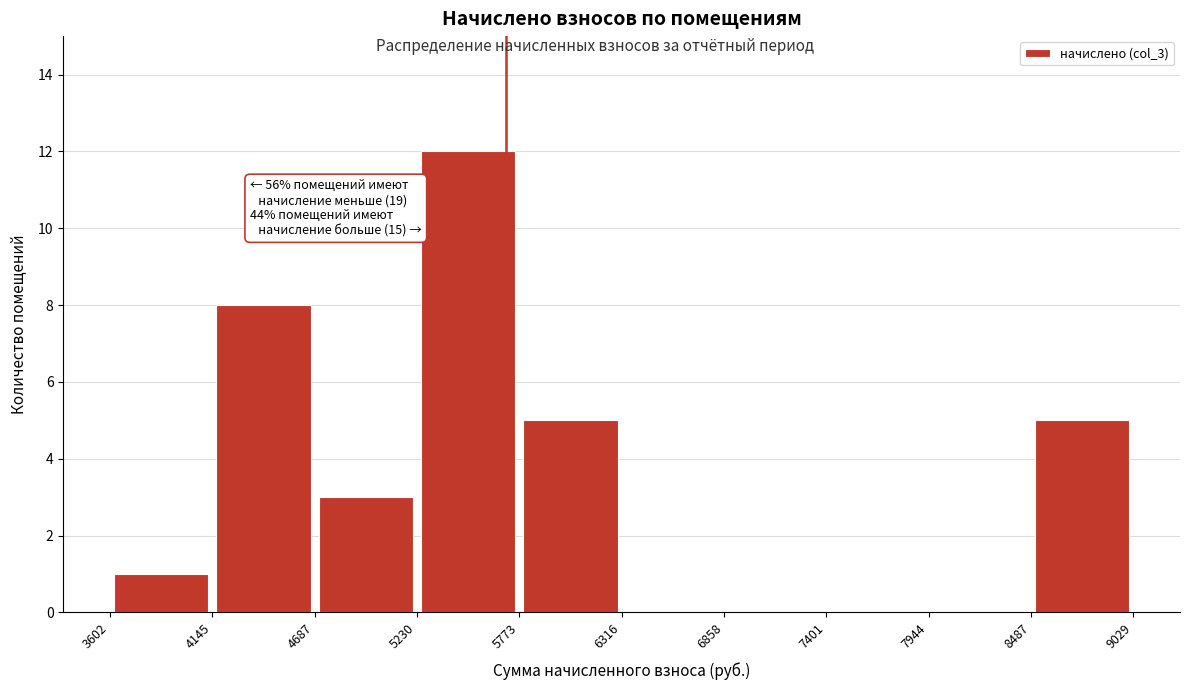

Over which range of the x-axis is the bar tallest?

5230 to 5773